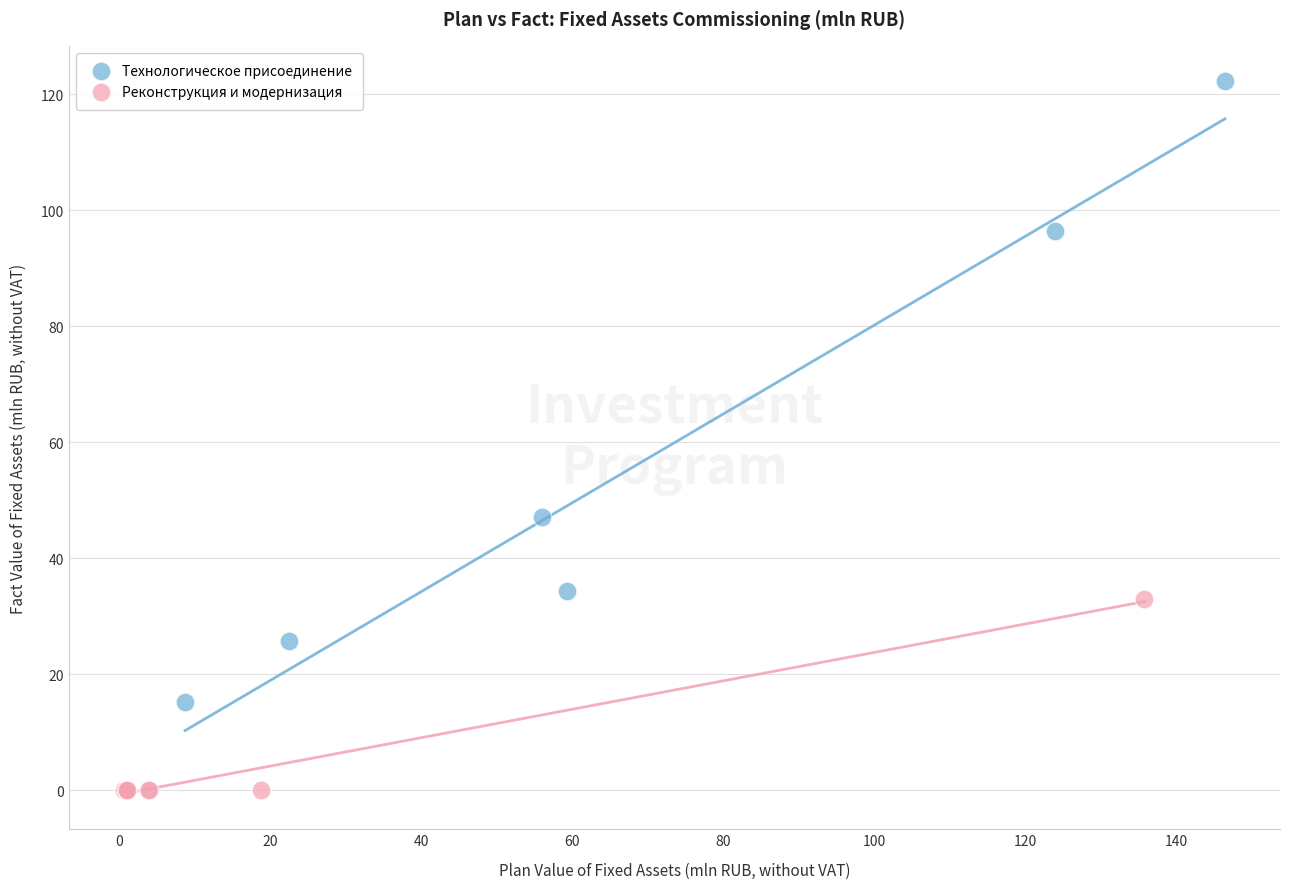

Which series reaches the minimum Y coordinate?

Реконструкция и модернизация